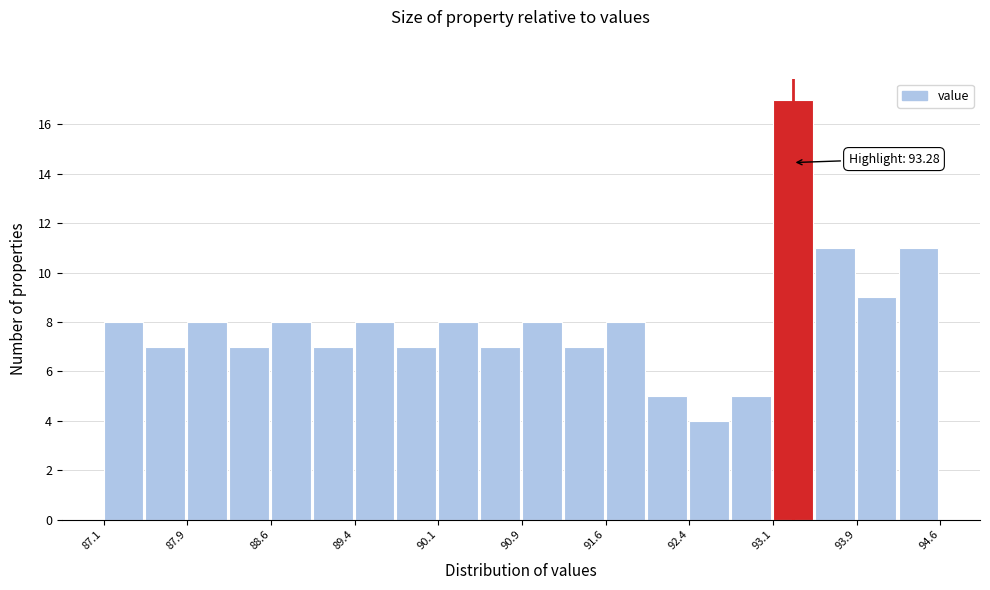

Read against the x-axis, roughly where is the centre of the tallest bar?

93.3